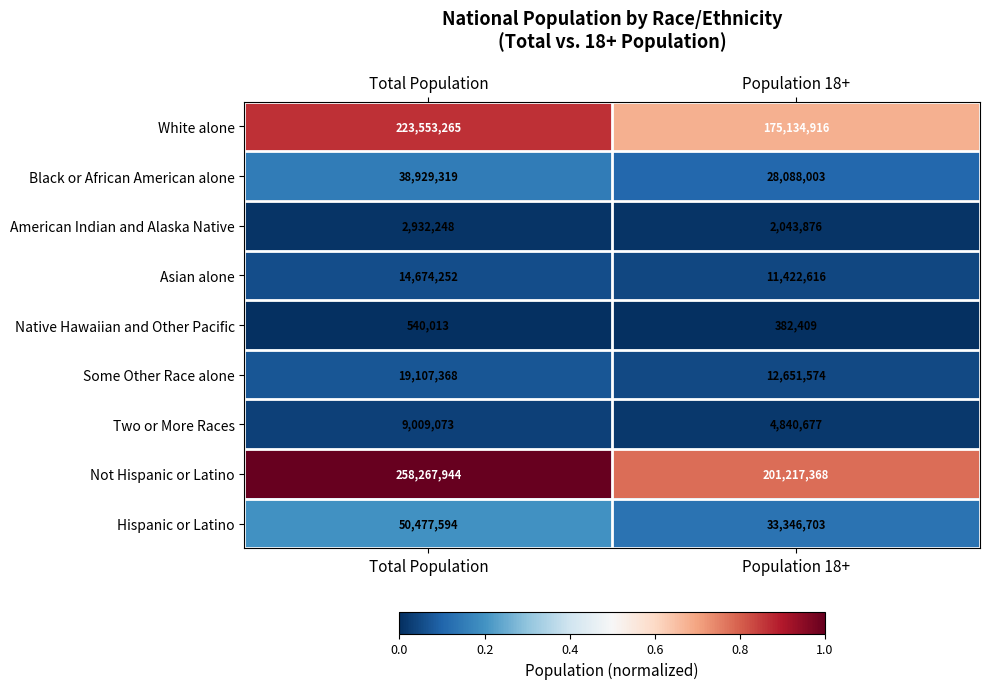

Reading left to right, transcribe all the data shown in this chart.

White alone: Total Population=223553265	Population 18+=175134916
Black or African American alone: Total Population=38929319	Population 18+=28088003
American Indian and Alaska Native: Total Population=2932248	Population 18+=2043876
Asian alone: Total Population=14674252	Population 18+=11422616
Native Hawaiian and Other Pacific: Total Population=540013	Population 18+=382409
Some Other Race alone: Total Population=19107368	Population 18+=12651574
Two or More Races: Total Population=9009073	Population 18+=4840677
Not Hispanic or Latino: Total Population=258267944	Population 18+=201217368
Hispanic or Latino: Total Population=50477594	Population 18+=33346703